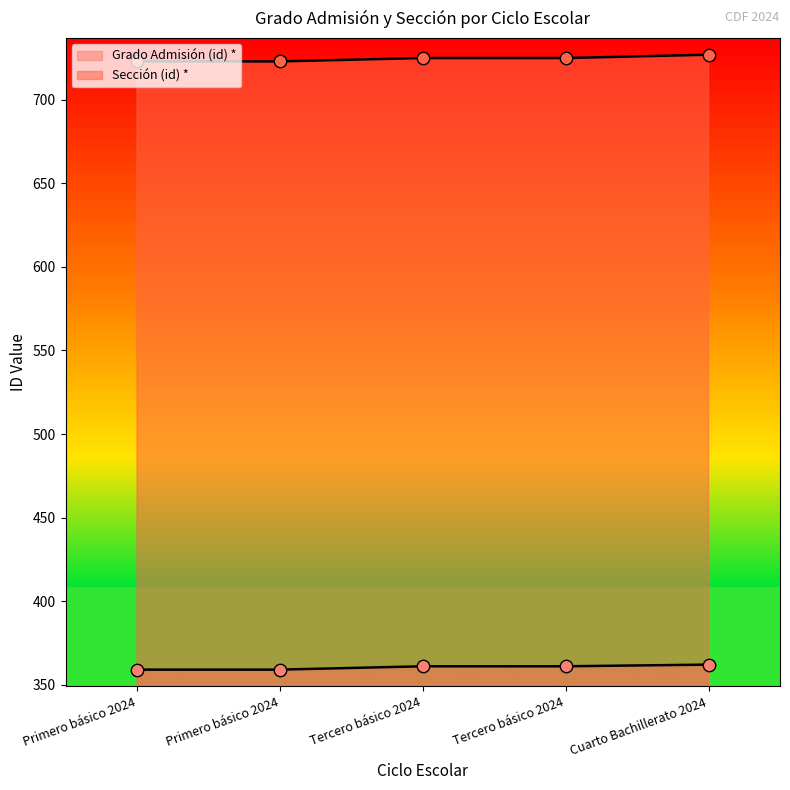

What are all the series names shown in the legend?

Grado Admisión (id) *, Sección (id) *